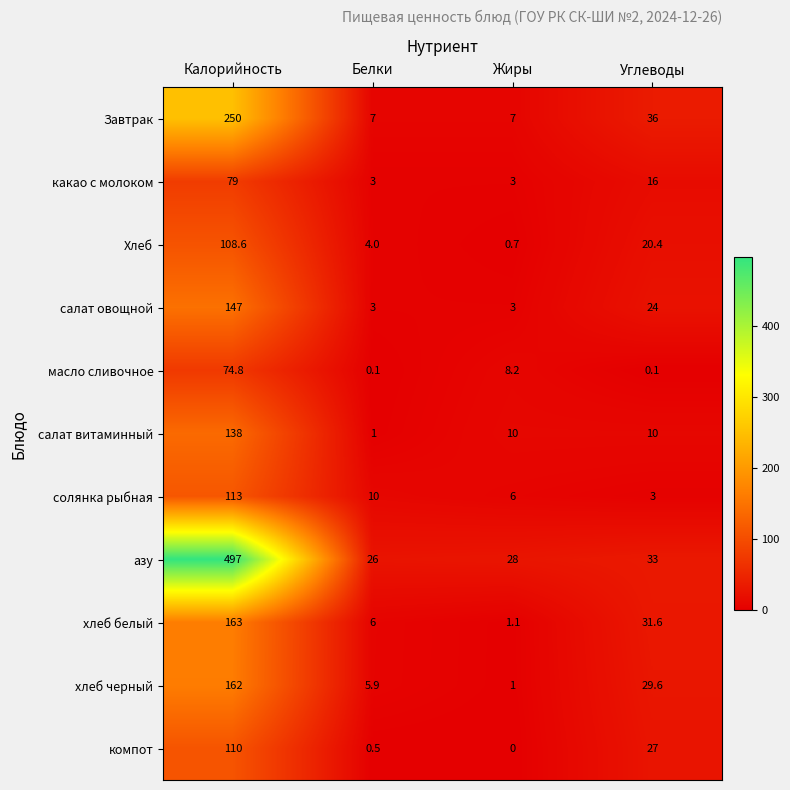

Rank the series by their maximum value, from highest to lowest.

азу, Завтрак, хлеб белый, хлеб черный, салат овощной, салат витаминный, солянка рыбная, компот, Хлеб, какао с молоком, масло сливочное